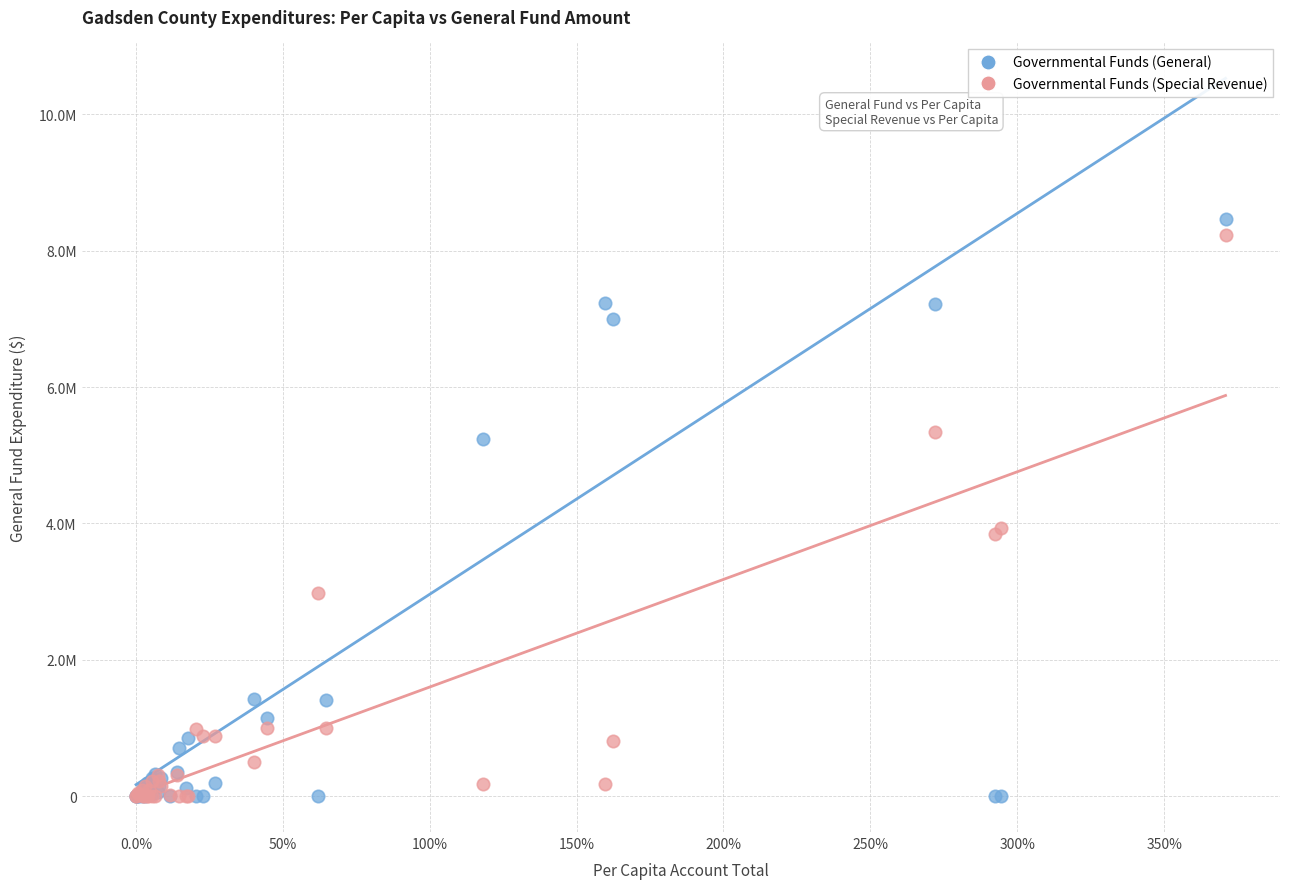

Which series has the widest spread of Y values?

Governmental Funds (General)